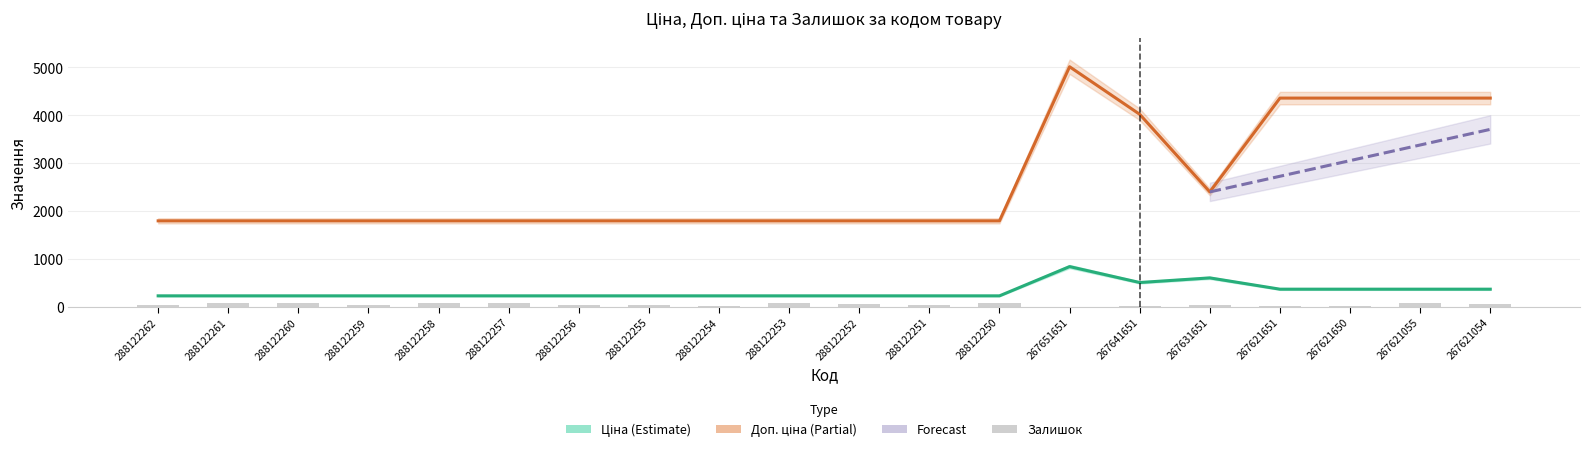

Reading right to left, transcribe all the data shown in this chart.

Ціна: 267621054=363.3	267621055=363.3	267621650=363.3	267621651=363.3	267631651=599.5	267641651=502.6	267651651=835.9	288122250=224.1	288122251=224.1	288122252=224.1	288122253=224.1	288122254=224.1	288122255=224.1	288122256=224.1	288122257=224.1	288122258=224.1	288122259=224.1	288122260=224.1	288122261=224.1	288122262=224.1
Доп. ціна: 267621054=4360.0	267621055=4360.0	267621650=4360.0	267621651=4360.0	267631651=2398.0	267641651=4020.9	267651651=5015.6	288122250=1792.4	288122251=1792.4	288122252=1792.4	288122253=1792.4	288122254=1792.4	288122255=1792.4	288122256=1792.4	288122257=1792.4	288122258=1792.4	288122259=1792.4	288122260=1792.4	288122261=1792.4	288122262=1792.4
Залишок: 267621054=50.0	267621055=84.0	267621650=11.0	267621651=4.0	267631651=38.0	267641651=19.0	267651651=0.0	288122250=72.0	288122251=32.0	288122252=56.0	288122253=80.0	288122254=8.0	288122255=32.0	288122256=32.0	288122257=72.0	288122258=72.0	288122259=24.0	288122260=72.0	288122261=72.0	288122262=24.0